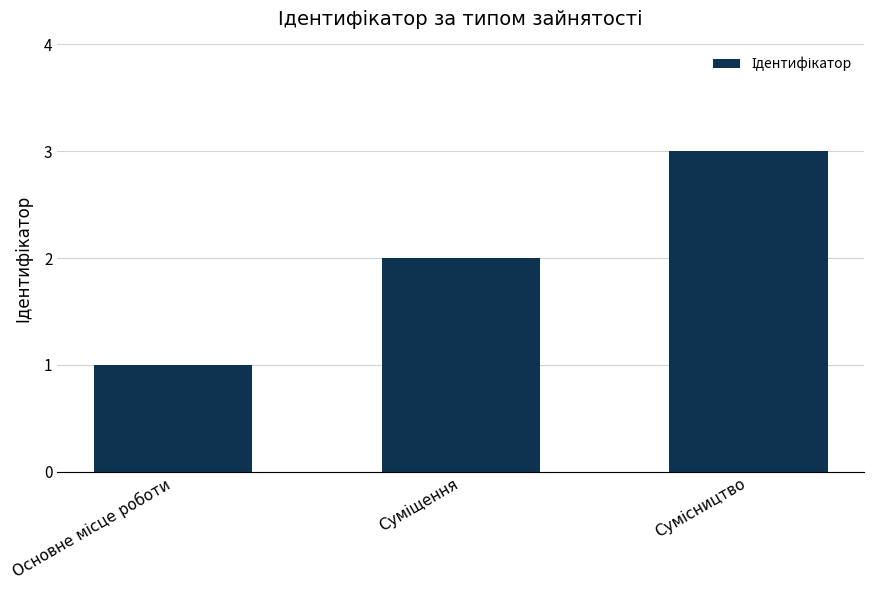

What is the sum of all values?

6